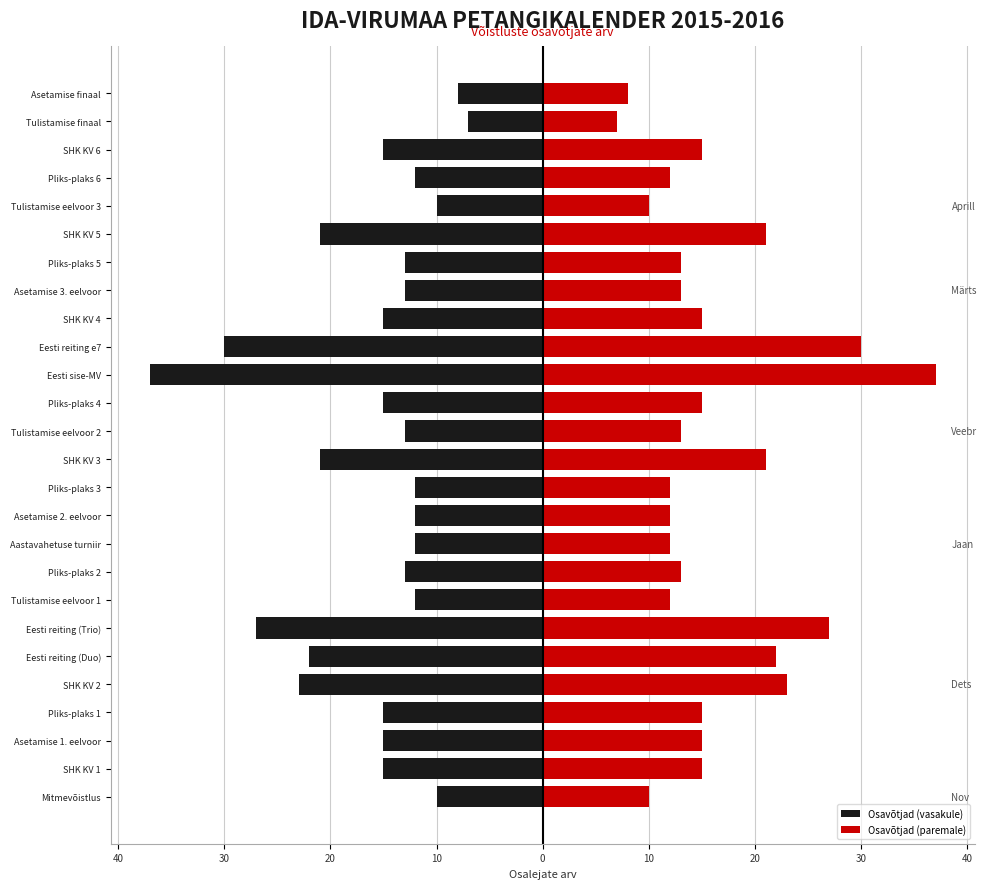

Rank the series by their maximum value, from lowest to highest.

Osavõtjad (vasakule), Osavõtjad (paremale)